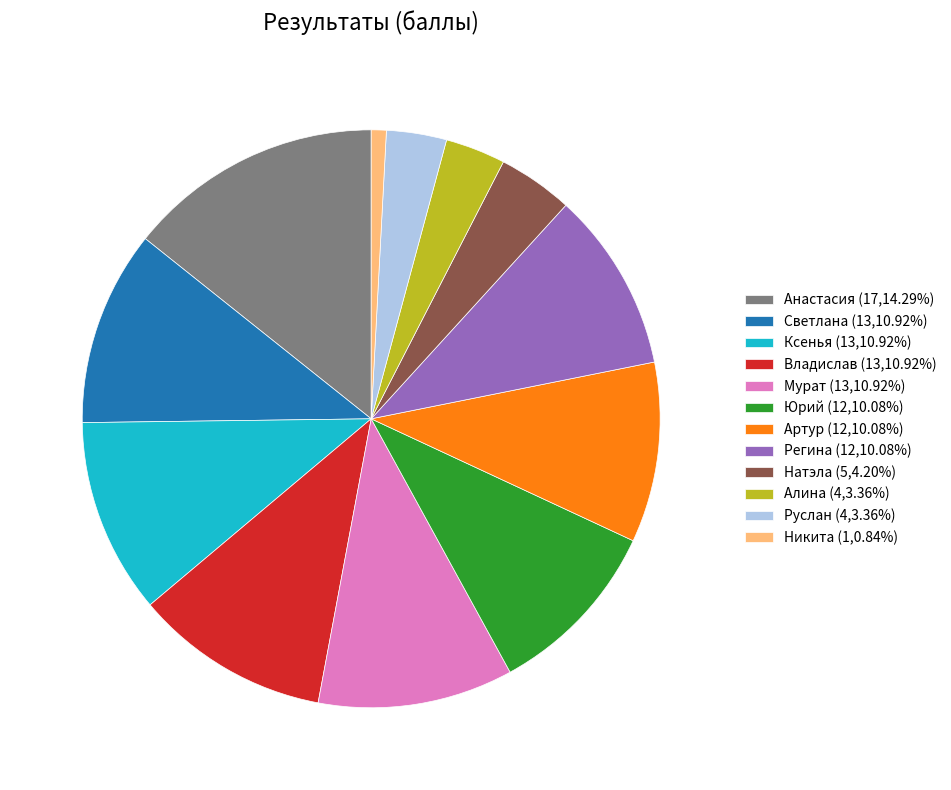

Which category has the biggest portion of the pie?

Анастасия